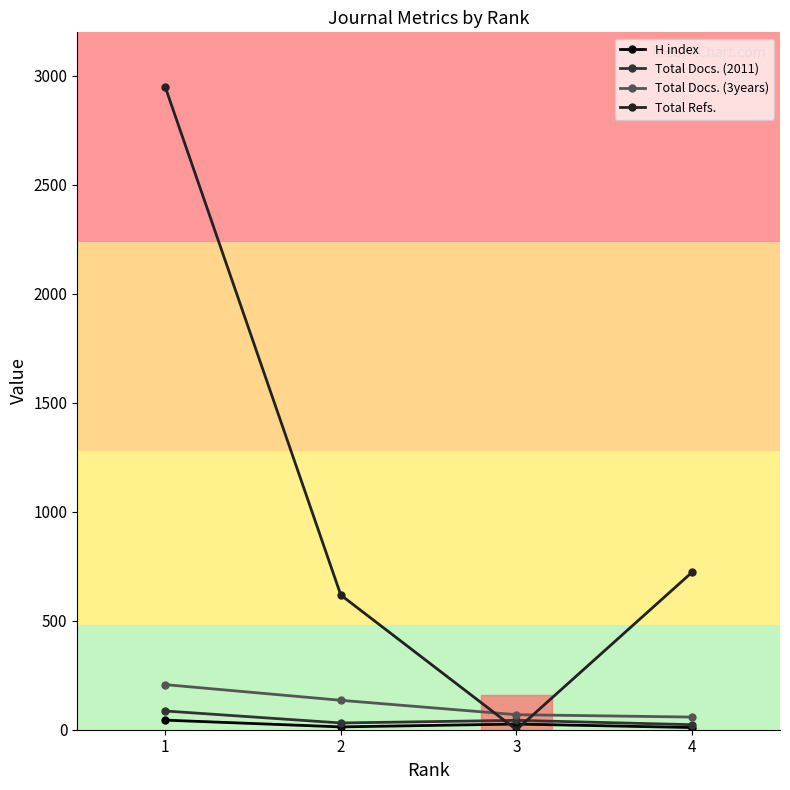

Between 2 and 3, which series saw the biggest shift?

Total Refs.